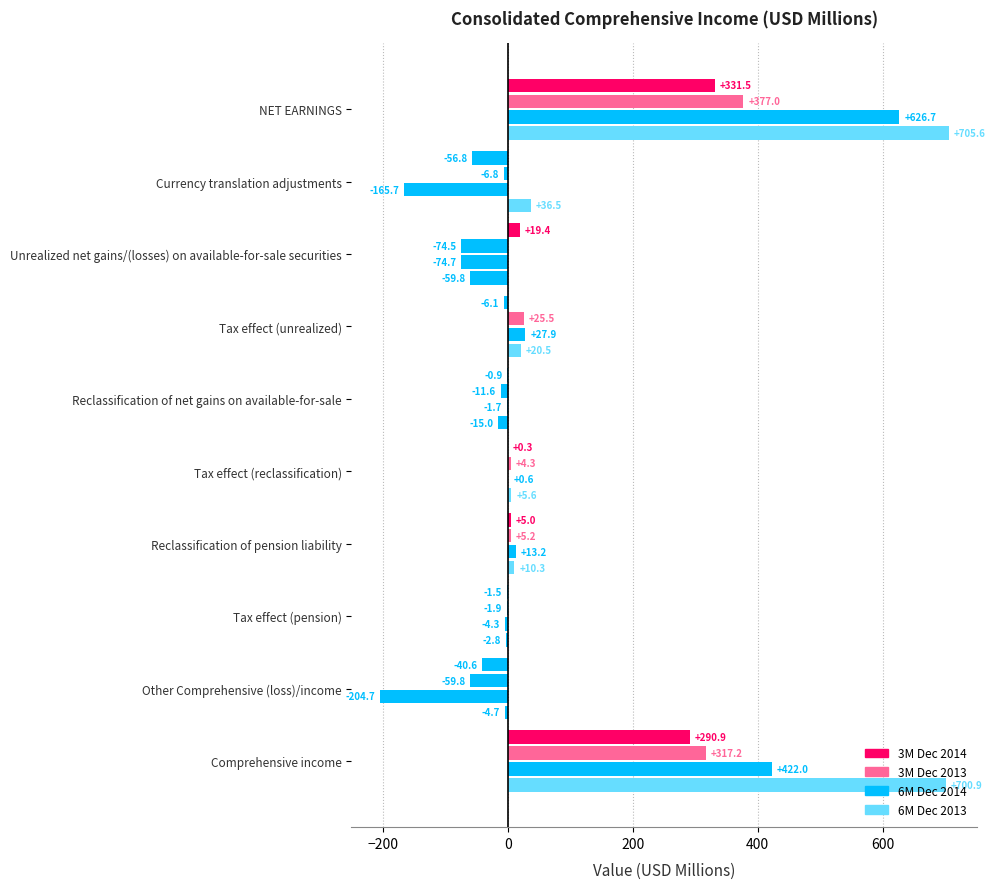

What is the minimum value shown in the chart?

-204.7